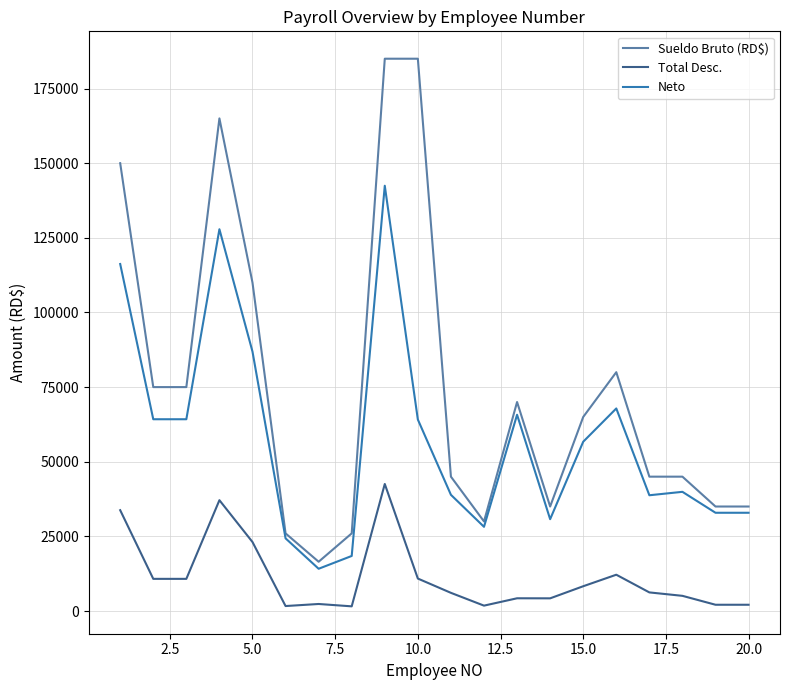

Rank the series by their maximum value, from lowest to highest.

Total Desc., Neto, Sueldo Bruto (RD$)